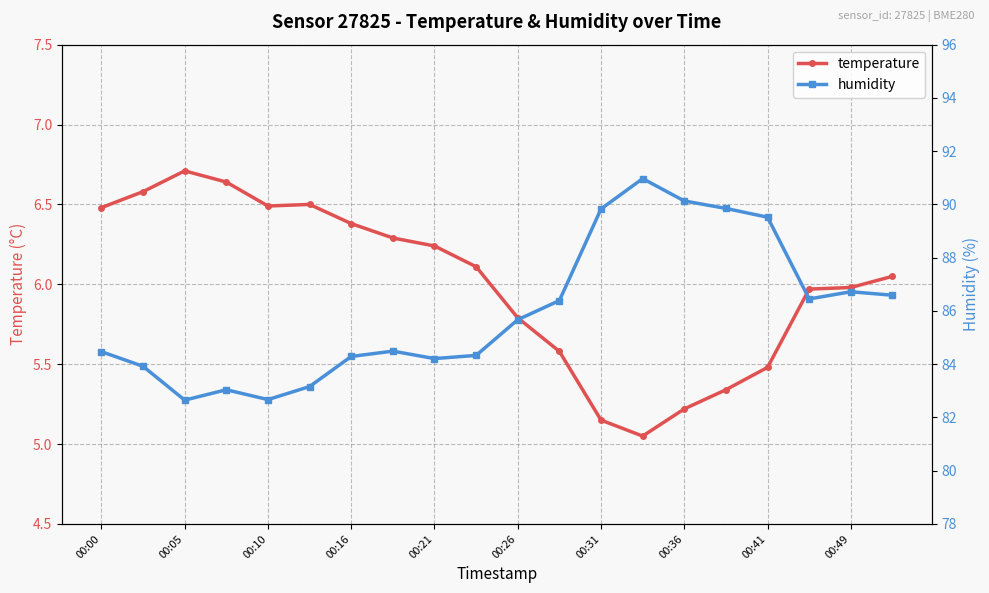

The value of temperature at 00:49 is 6.0. True or false?

True